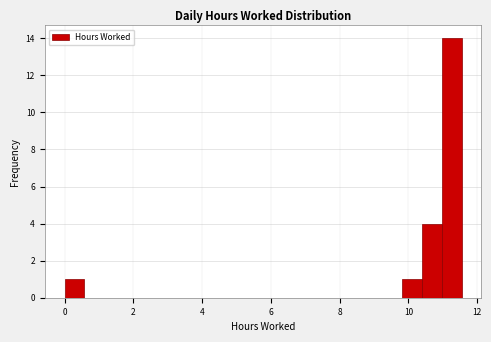

Read against the x-axis, roughly where is the centre of the tallest bar?

11.2